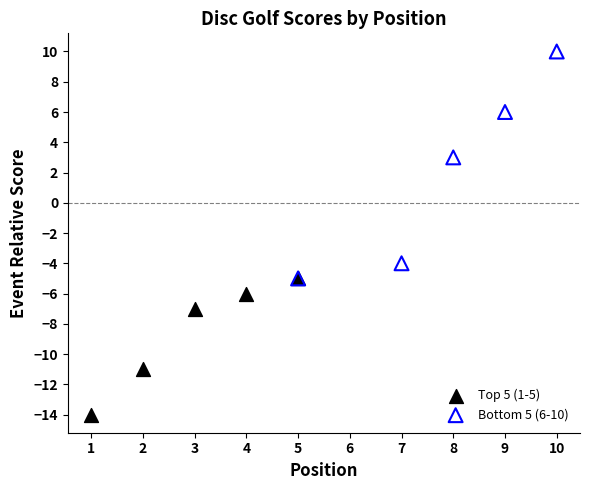

Which series contains the lowest Y value?

Top 5 (1-5)